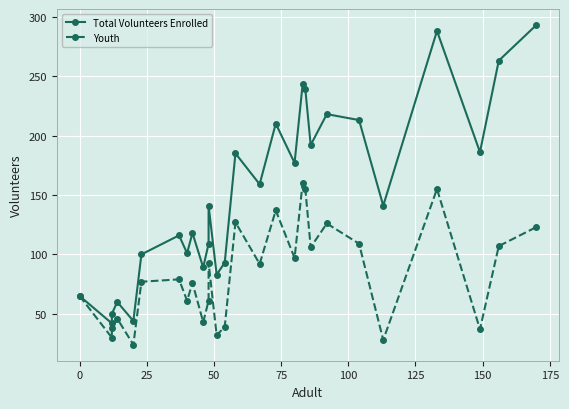

What is the difference between the maximum and second lowest values in the Total Volunteers Enrolled series?

249